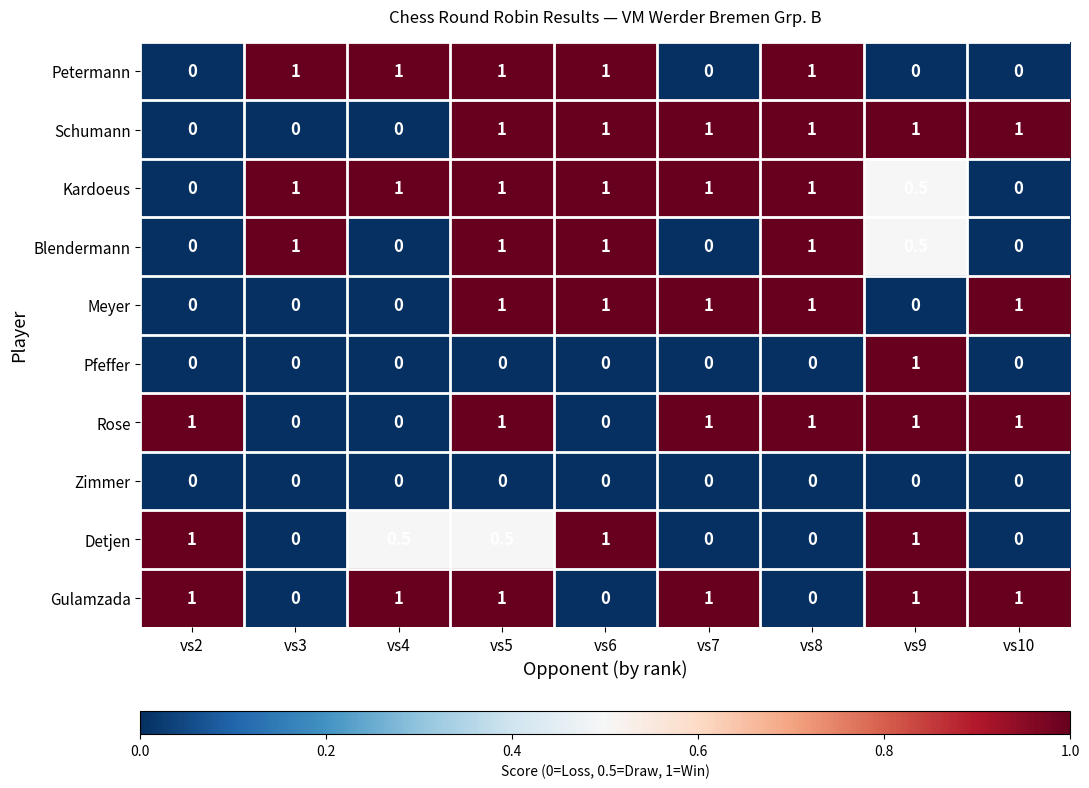

What is the spread (max minus min) of values at vs2?

1.0